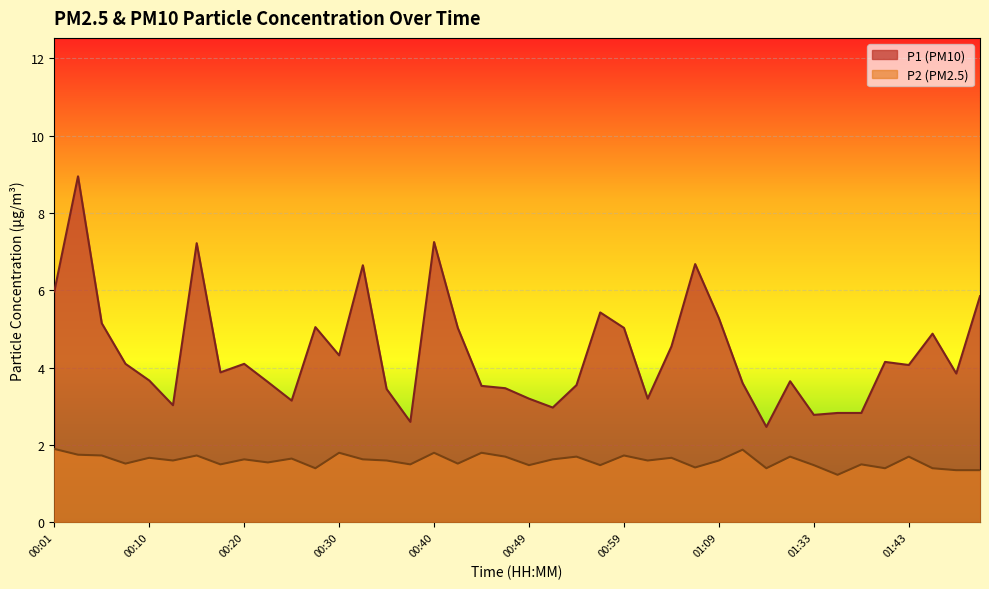

What is the total value across all series at 00:10?

5.3